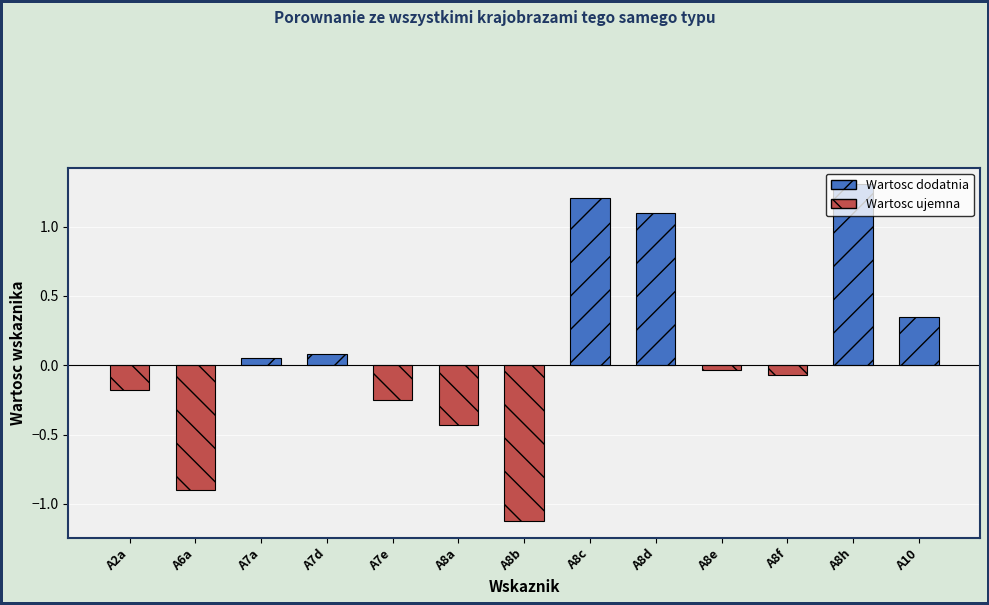

Read the value at A8a.

-0.4